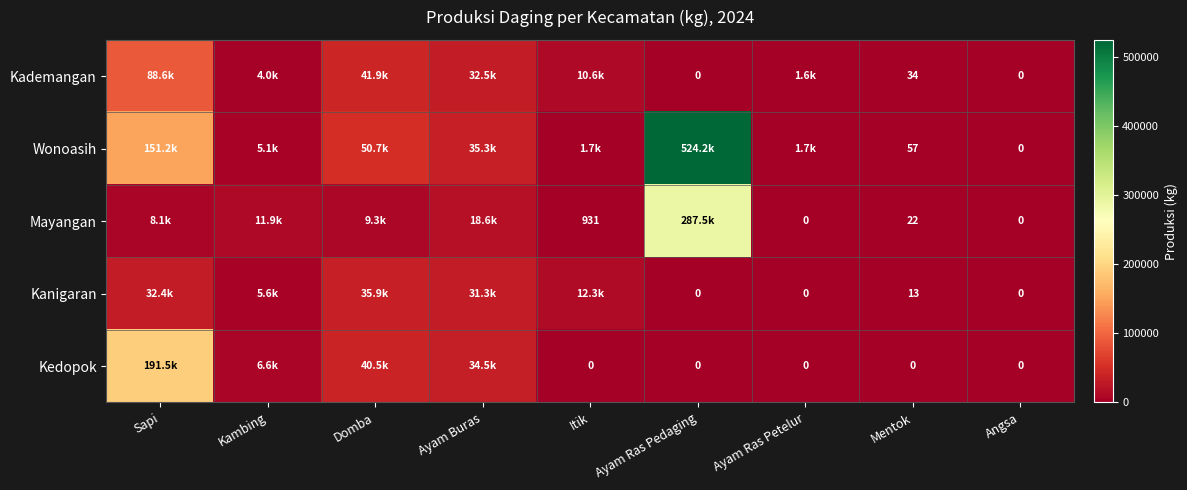

The Kademangan series shows 34.0 at Mentok. True or false?

True